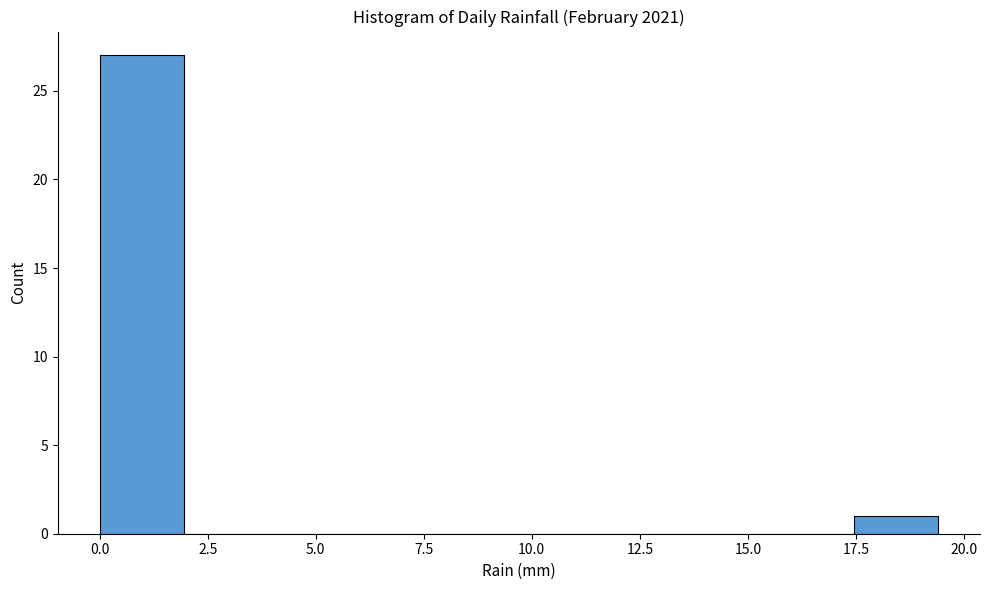

Read against the x-axis, roughly where is the centre of the tallest bar?

1.0